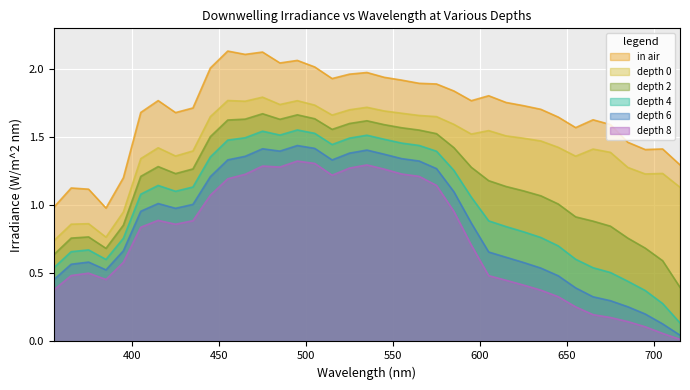

What is the difference between the depth 8 values at 645 and 365?

0.2